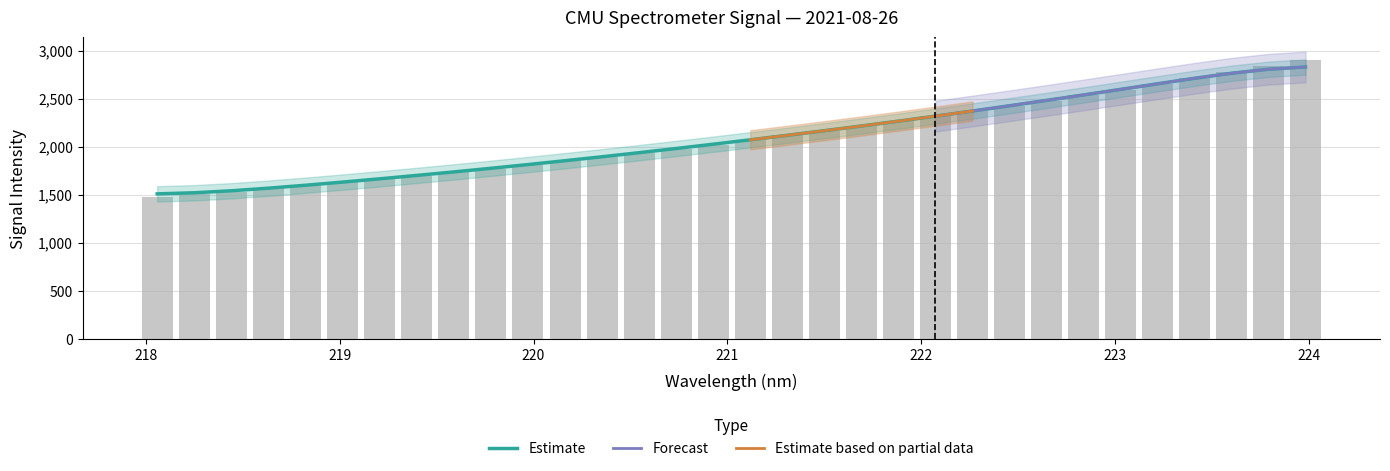

The chart shows a value of 2652.6 at 223.2172. True or false?

True